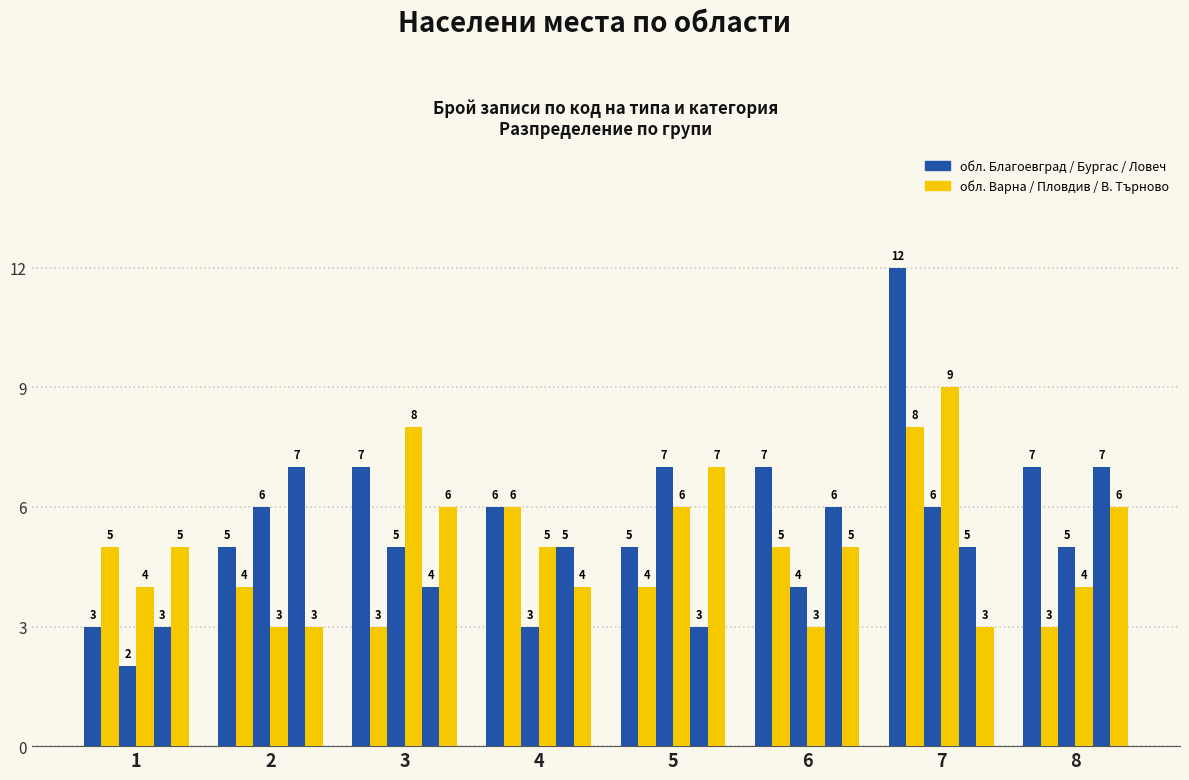

Between 8 and 1, which is larger?

8